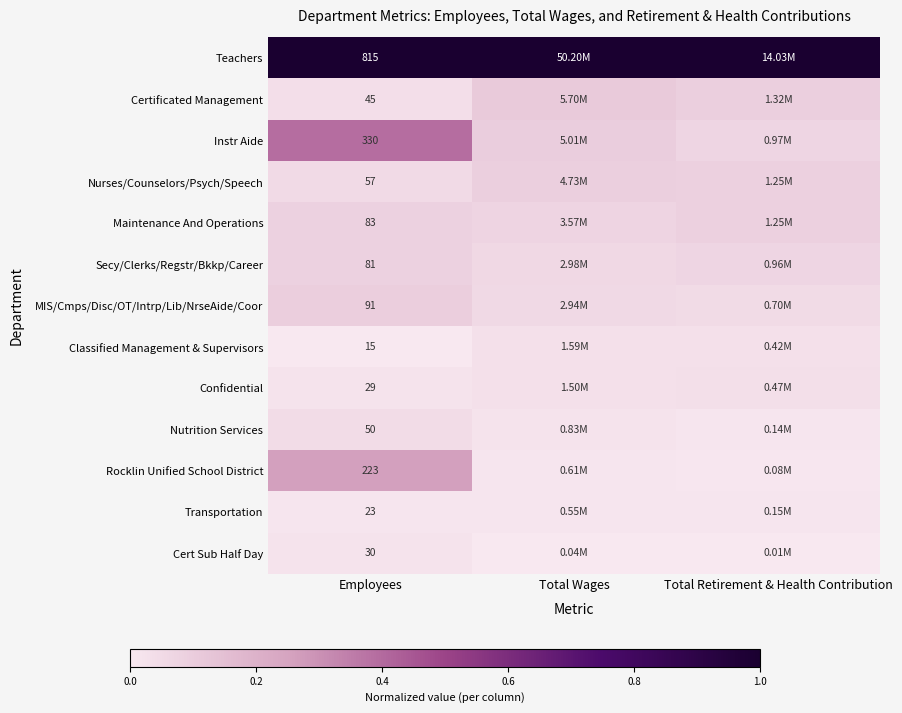

What is the total value across all series at Employees?

1872.0